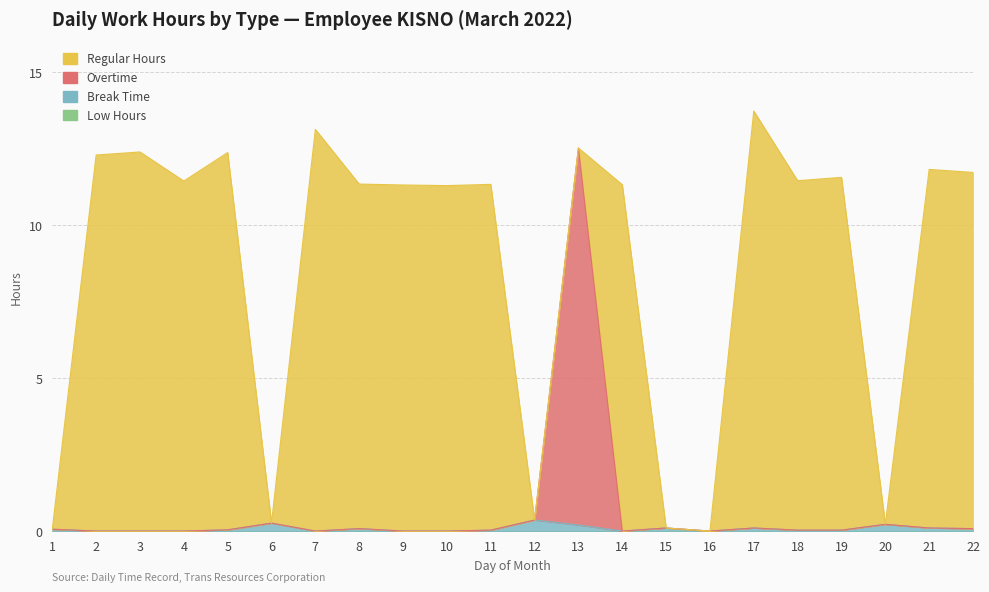

How many data points does each series have?

22